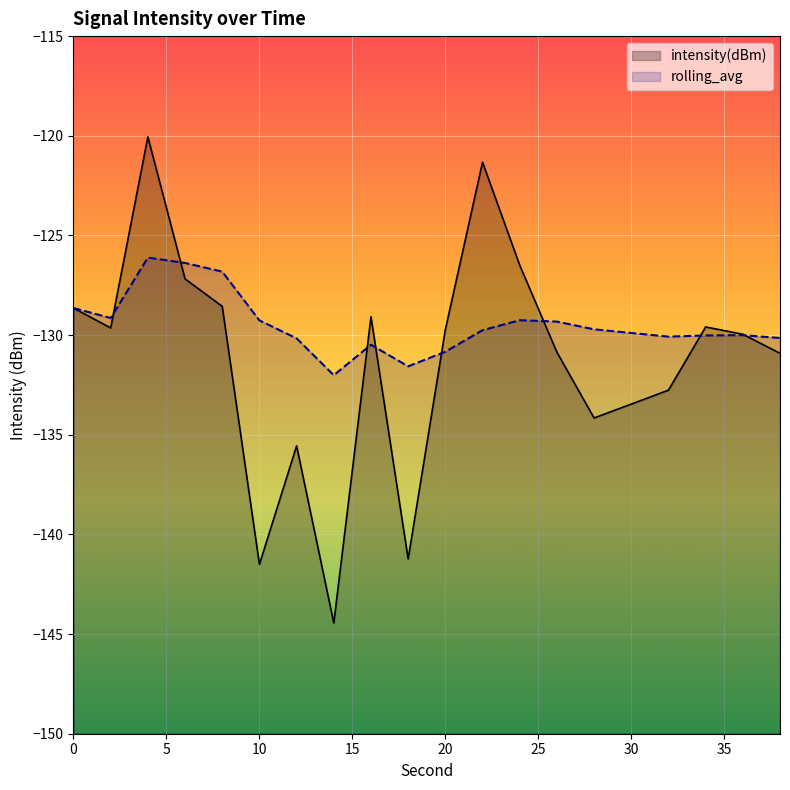

Which category has the highest value across all series?

4